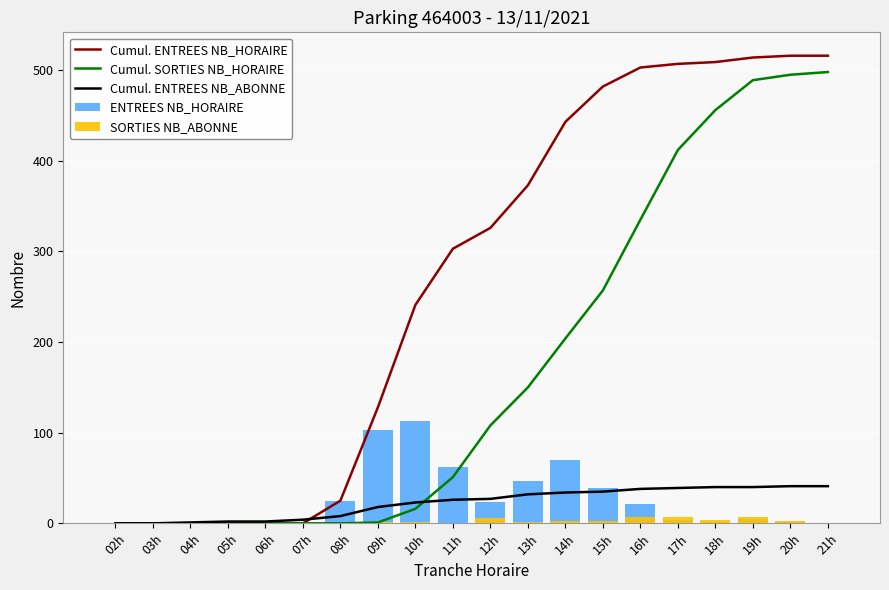

What is the label of the 10th bar from the left?

11h